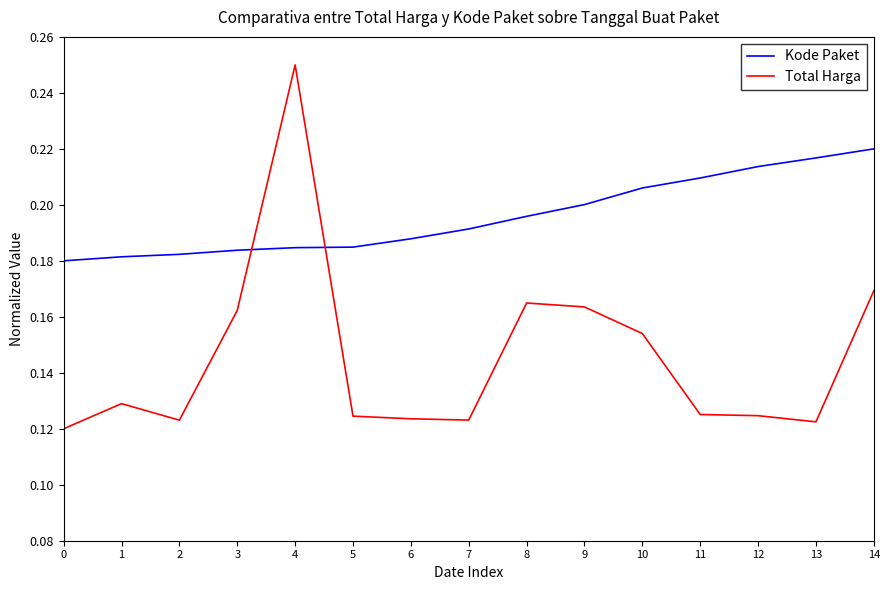

Rank the series at 1 from lowest to highest value.

Total Harga, Kode Paket